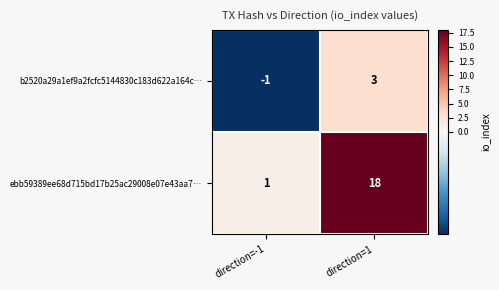

Which label corresponds to the smallest value in the chart?

direction=-1